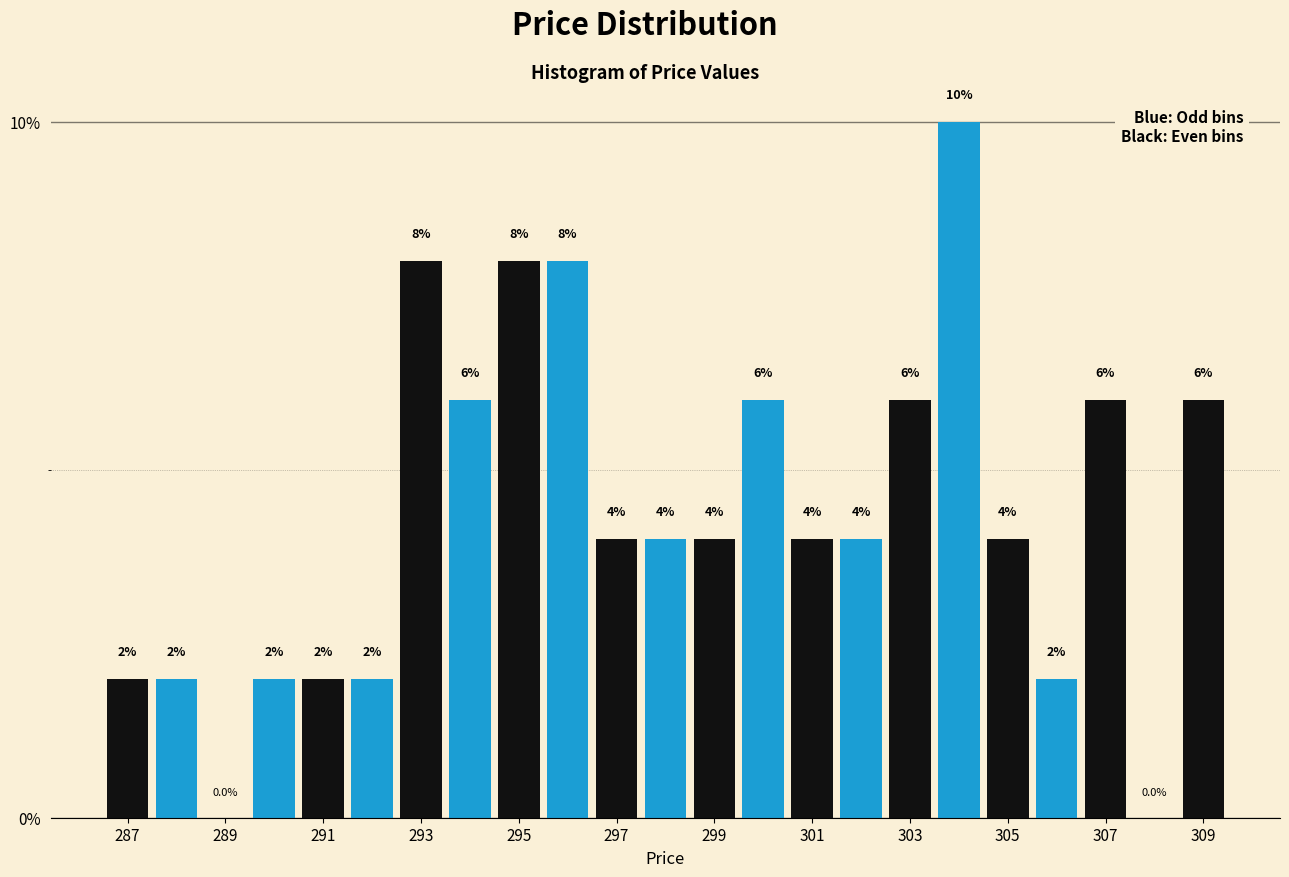

Over which range of the x-axis is the bar tallest?

303.5 to 304.5